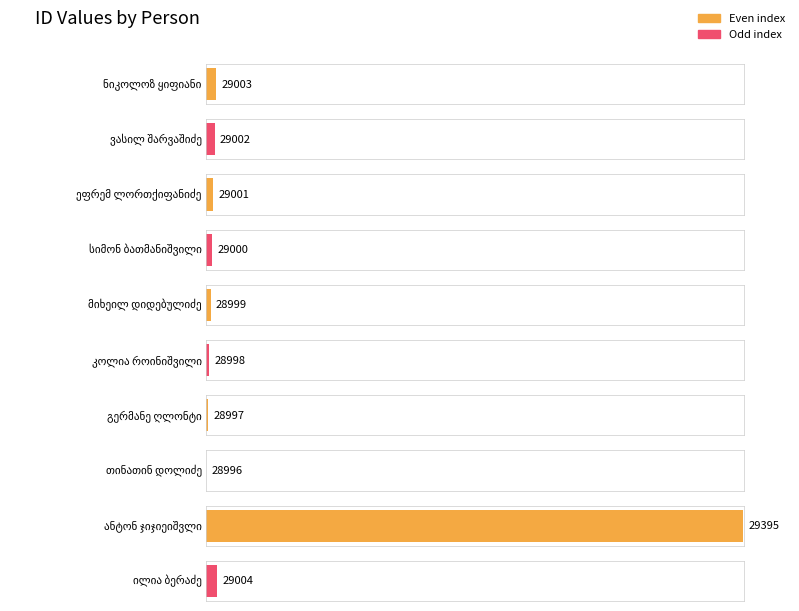

Where does the data first go above 29001?

ნიკოლოზ ყიფიანი